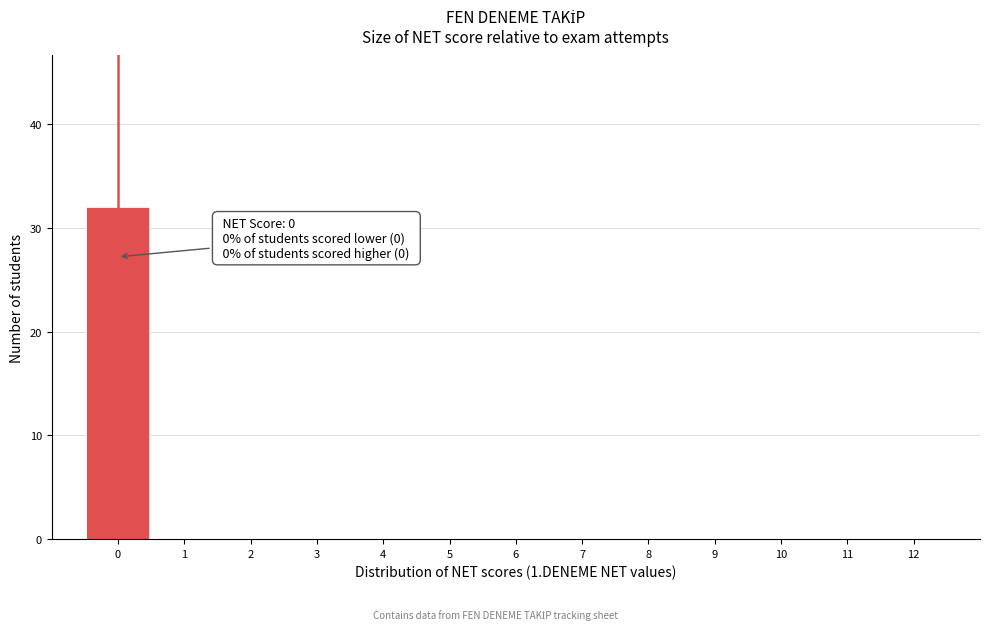

Over which range of the x-axis is the bar tallest?

-0.5 to 0.5